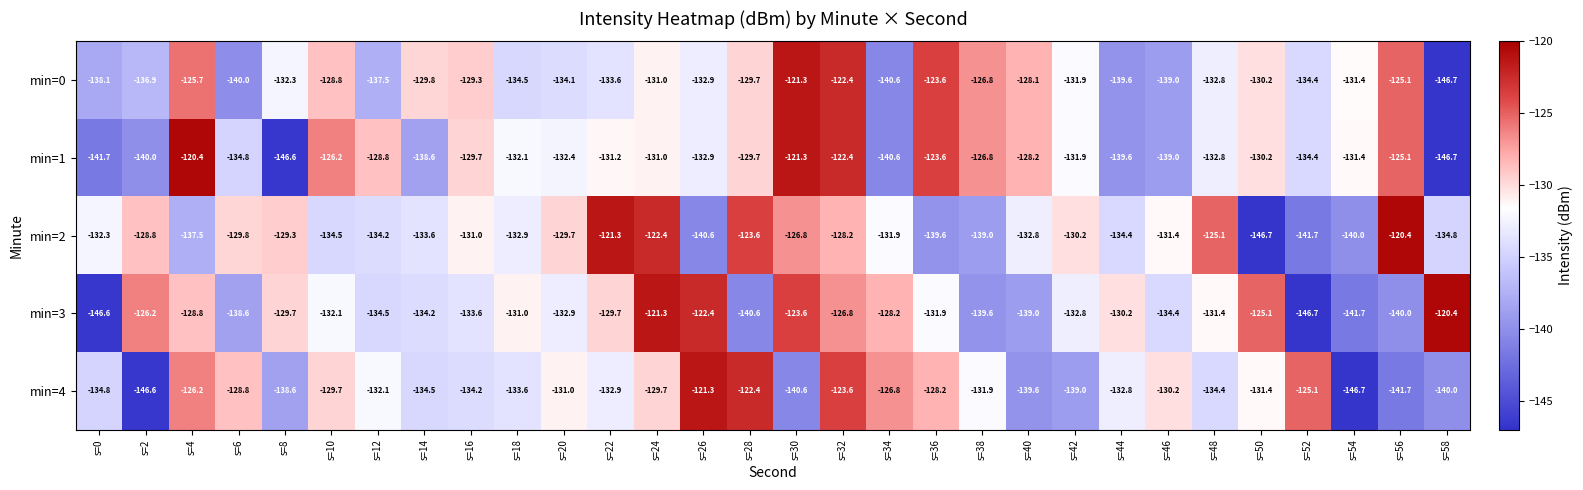

At which label does min=2 reach its minimum?

s=50